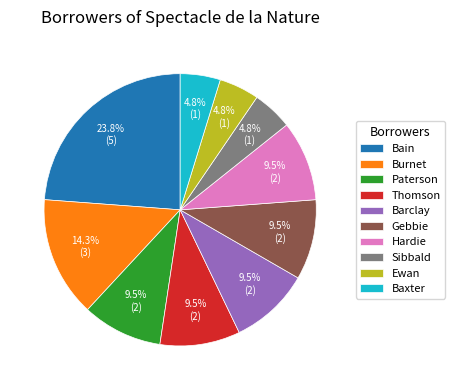

Between Burnet and Thomson, which is larger?

Burnet